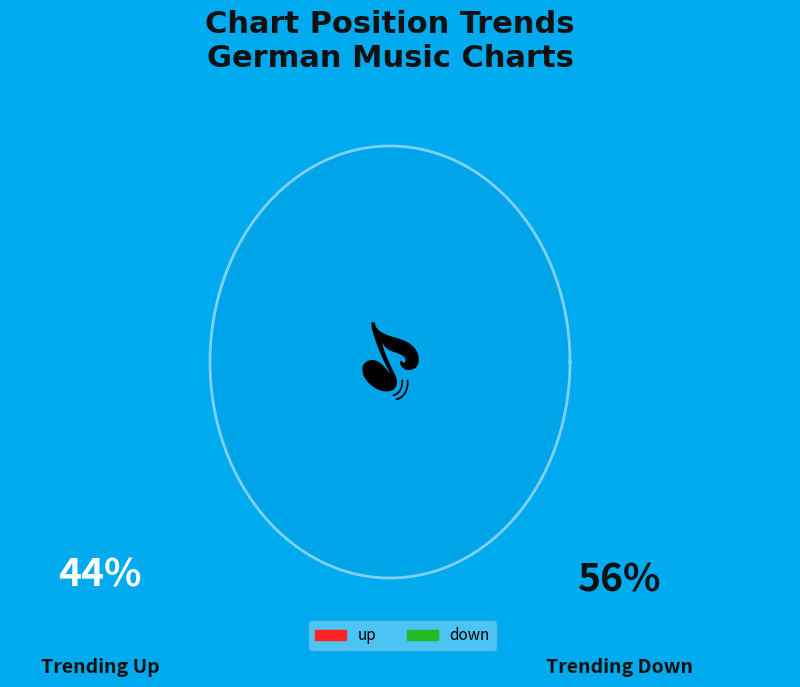

Which slice is the largest?

down